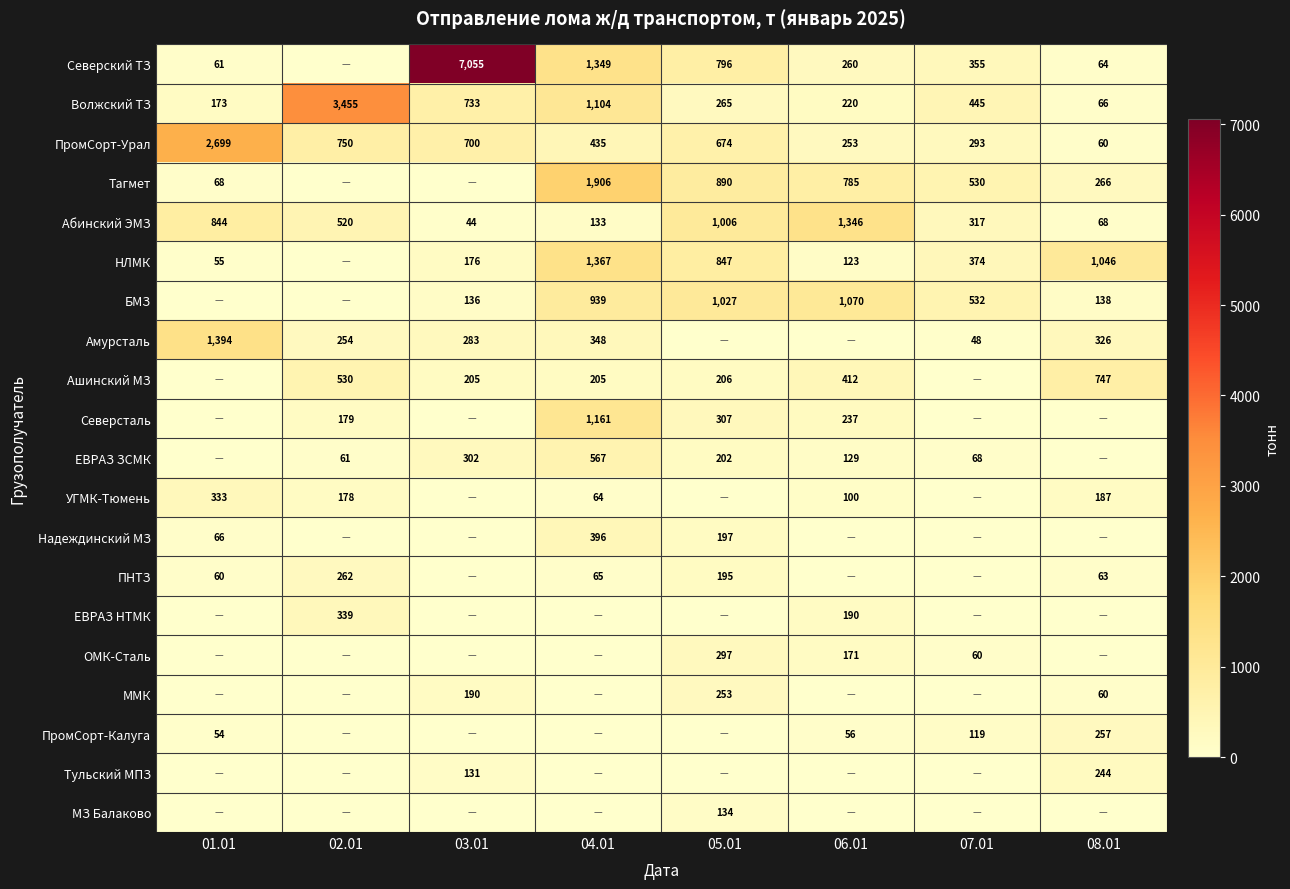

What is the sum of the ПромСорт-Урал values at 01.01 and 08.01?

2759